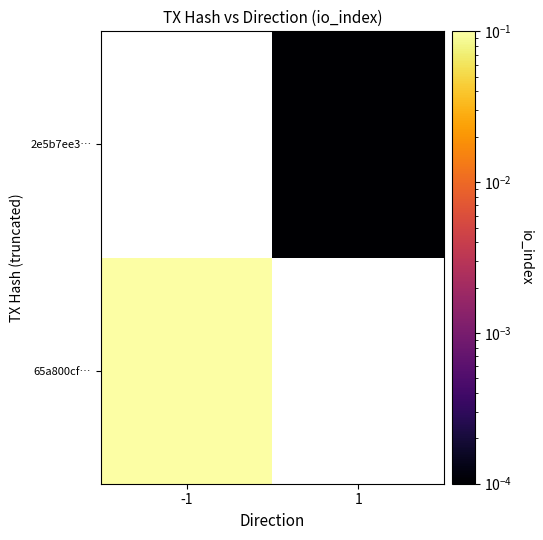

At 1, list the series in order from smallest to largest.

65a800cf…, 2e5b7ee3…